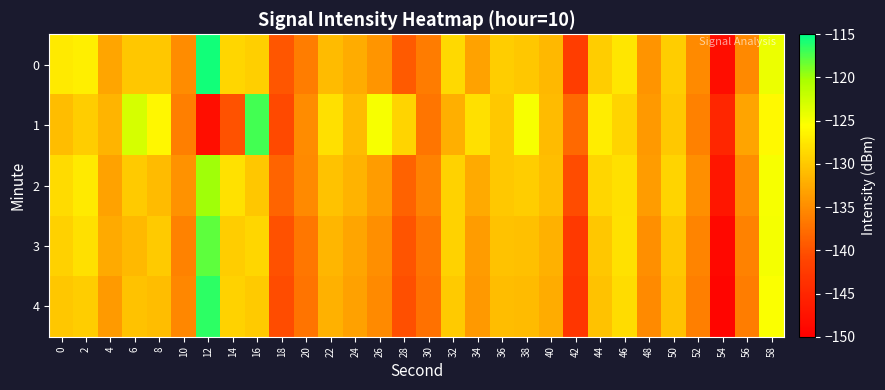

At which category does the chart reach its minimum across all series?

54